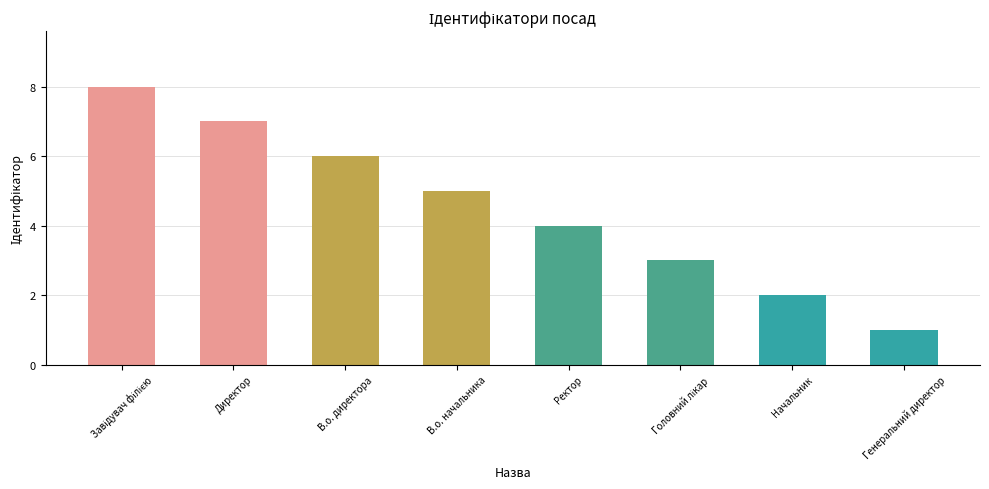

Approximately how many times larger is the value at Директор compared to Генеральний директор?

7.0